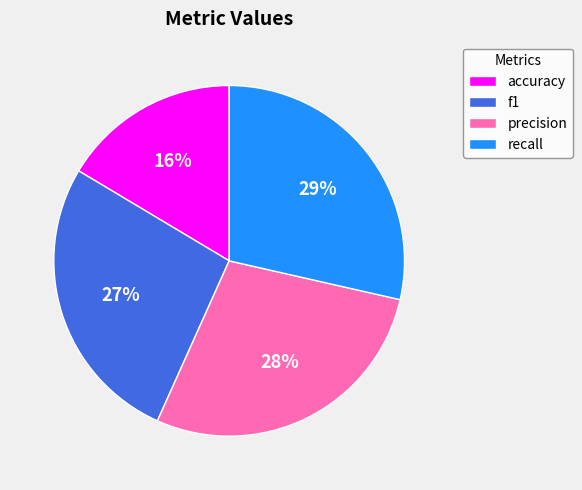

Which slice is the smallest?

accuracy